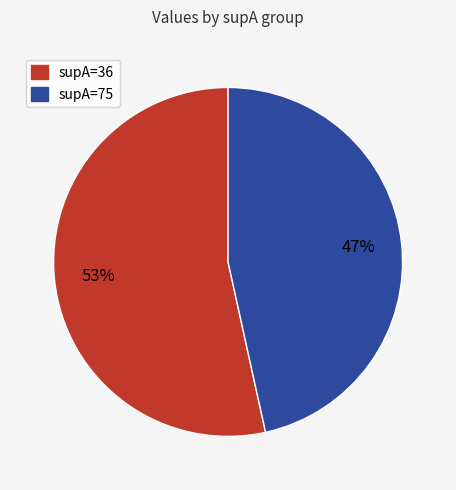

Is there any slice that represents more than half of the pie?

Yes